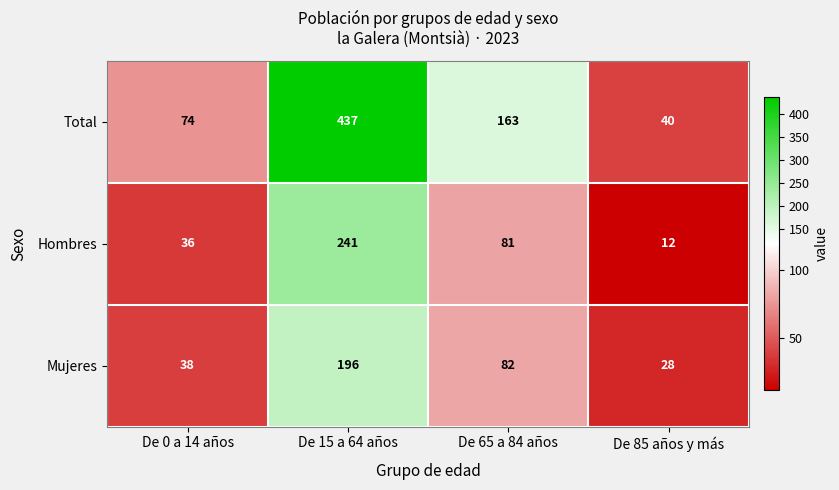

Reading right to left, extract all data points from this chart.

Total: De 85 años y más=40	De 65 a 84 años=163	De 15 a 64 años=437	De 0 a 14 años=74
Hombres: De 85 años y más=12	De 65 a 84 años=81	De 15 a 64 años=241	De 0 a 14 años=36
Mujeres: De 85 años y más=28	De 65 a 84 años=82	De 15 a 64 años=196	De 0 a 14 años=38